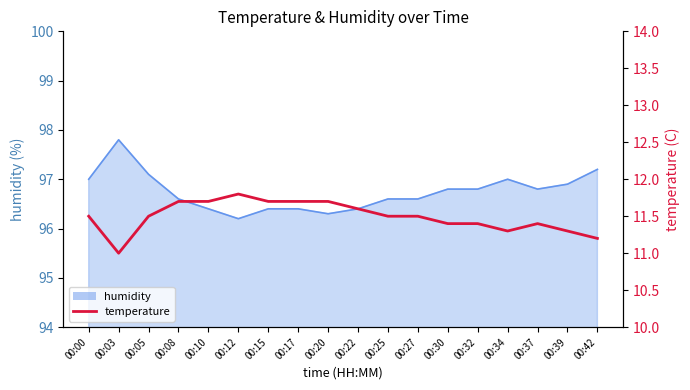

What is the difference between the second highest and minimum values?

0.7